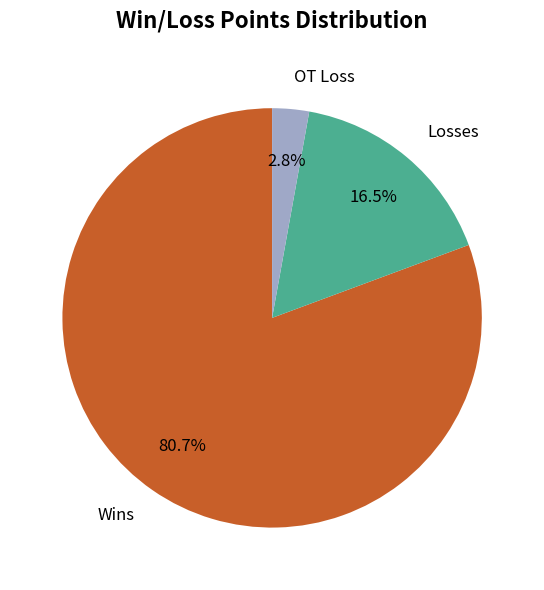

Rank the categories by value from highest to lowest.

Wins, Losses, OT Loss